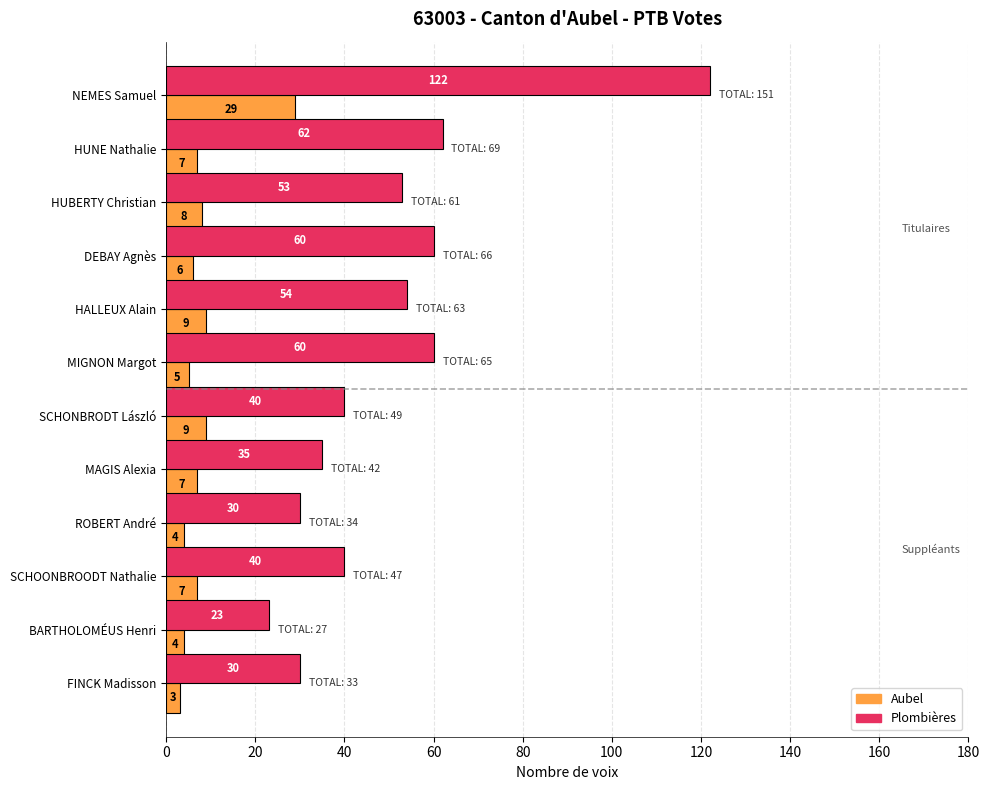

What is the greatest value displayed?

122